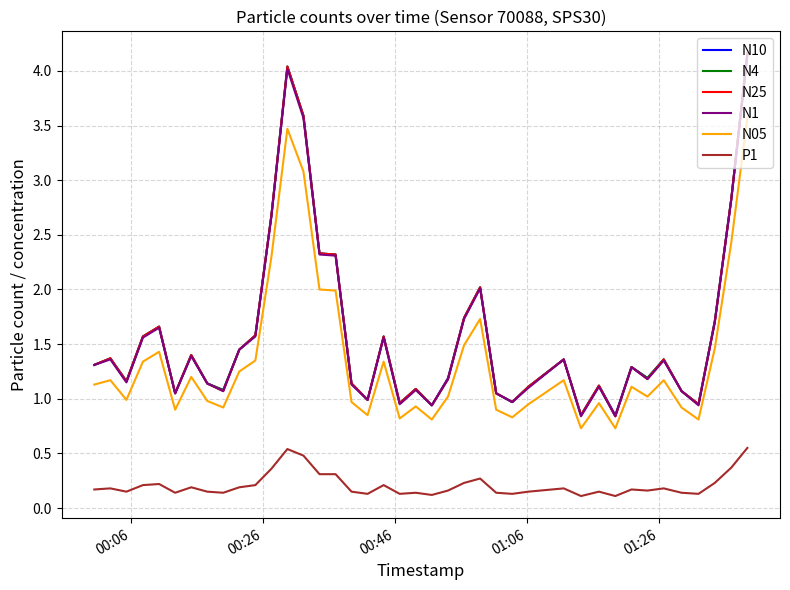

True or false: N1 and P1 cross at least once.

False